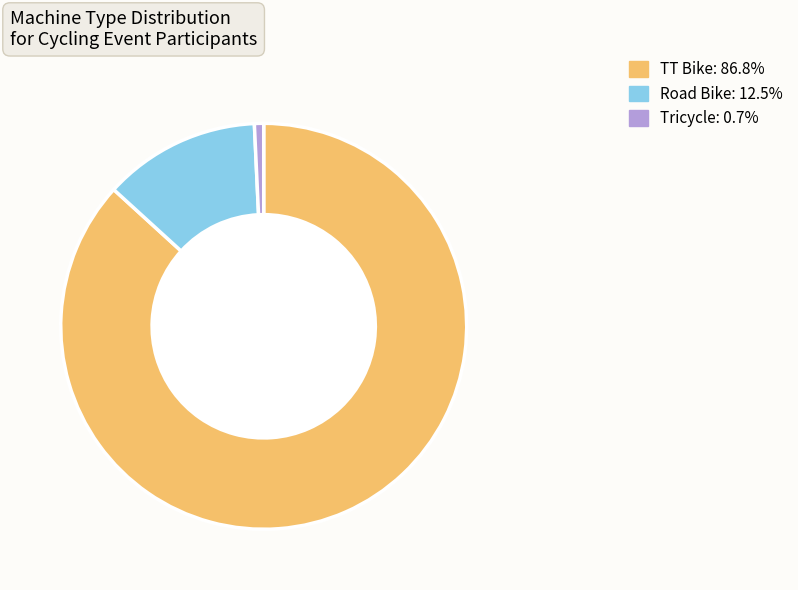

Approximately how many times larger is the value at Tricycle compared to Road Bike?

0.1